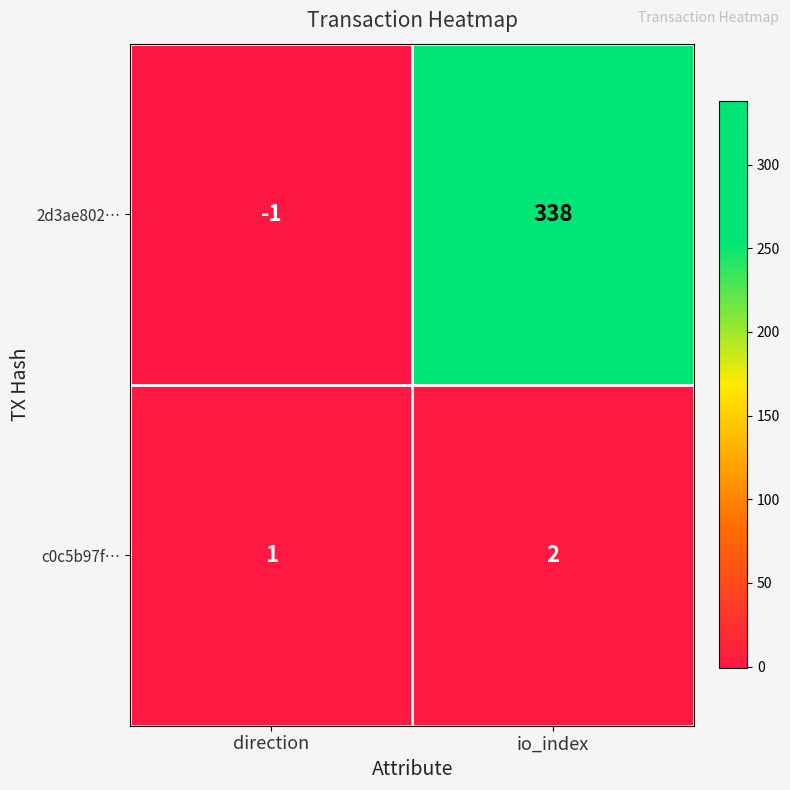

How many values in the 2d3ae802… series are below 338?

1